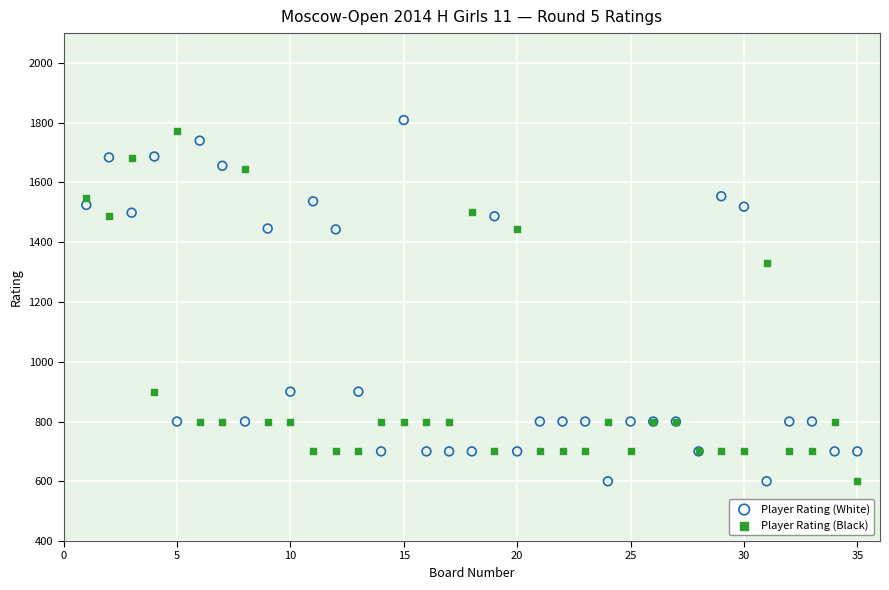

In the Player Rating (Black) series, what Y value is closest to 1186?

1330